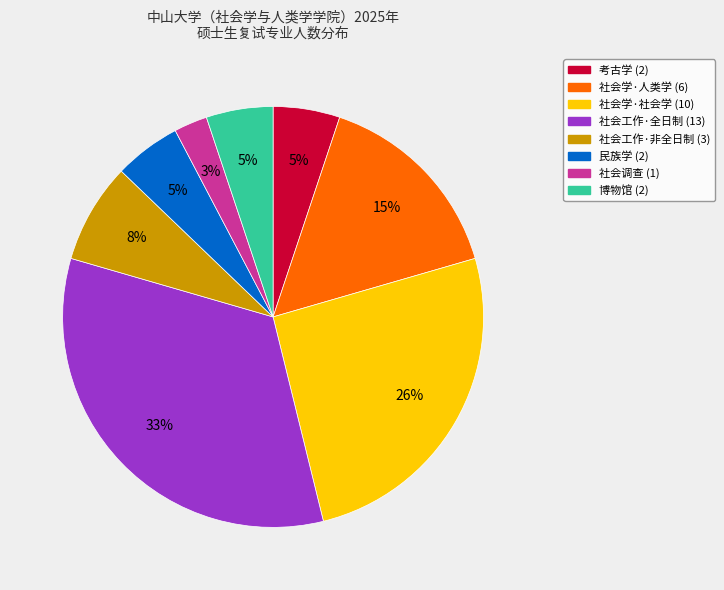

Is there any slice that represents more than half of the pie?

No